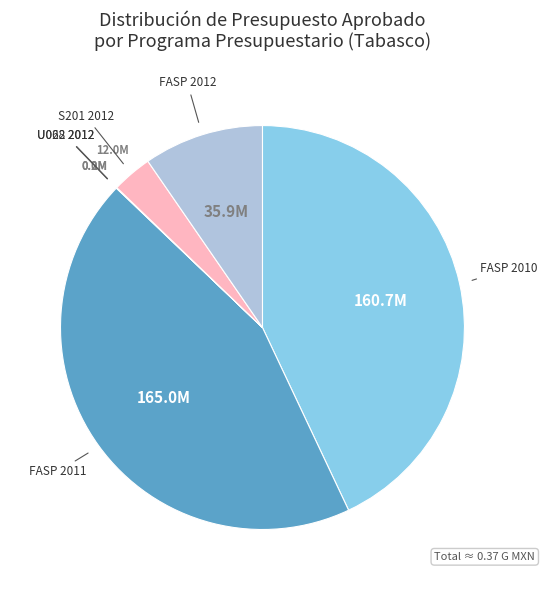

Is there a majority slice in this chart?

No